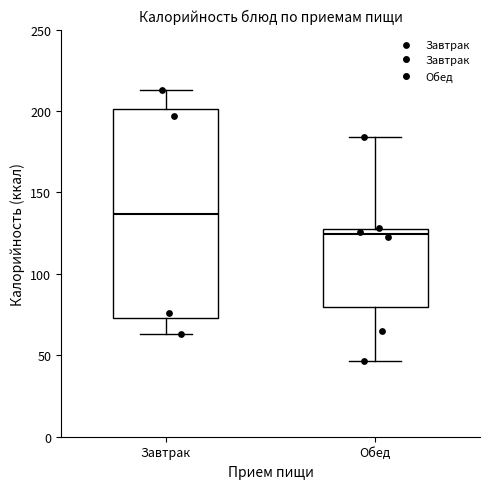

Reading left to right, transcribe this box plot: for each box, give where its median line is, the range the box spans, and where its two whiskers end, as read against the y-axis. The values are not printed on the chart, so give them approximately, as read against the axis.

Завтрак: median 135, box 75 to 200, whiskers 65 to 215
Обед: median 125, box 80 to 130, whiskers 45 to 185